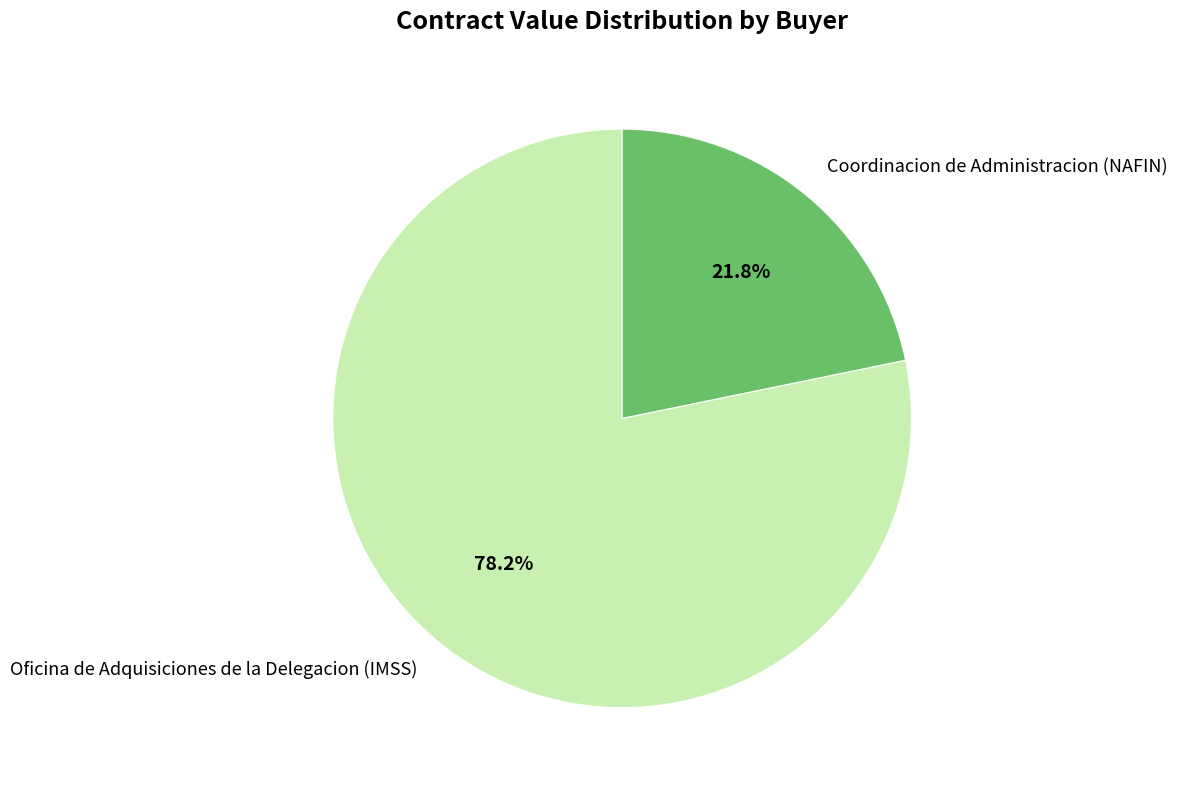

Is there a majority slice in this chart?

Yes